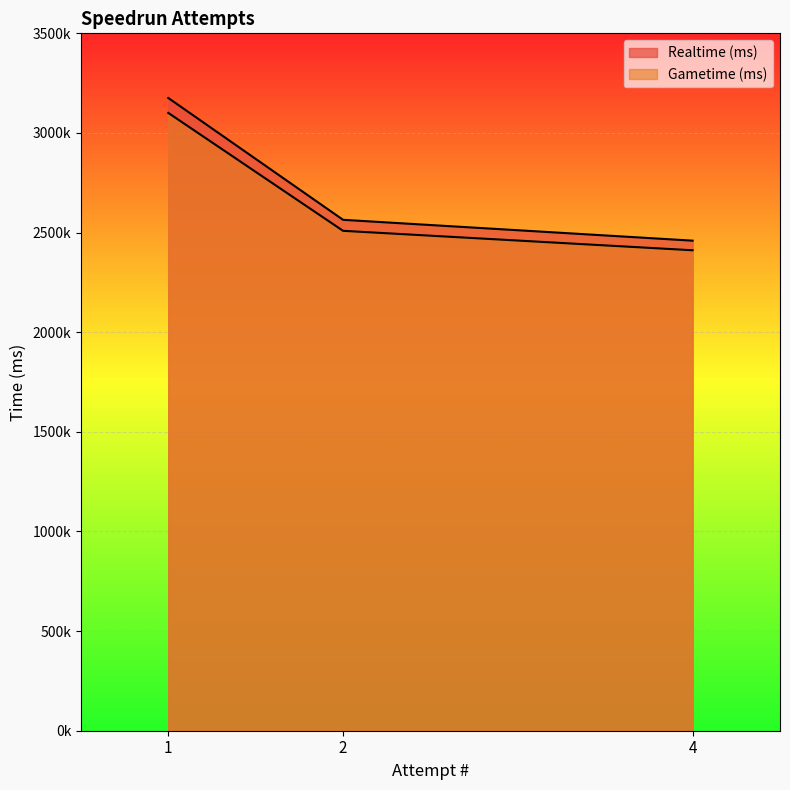

What is the value of the Gametime (ms) point at the 2nd from the left?

2508866